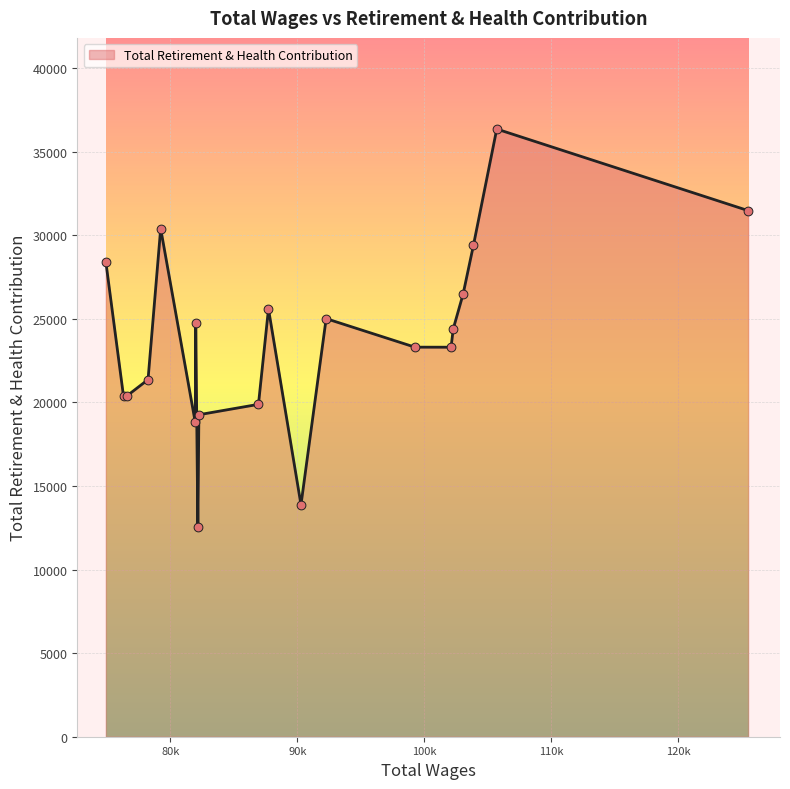

What is the smallest value displayed?

12554